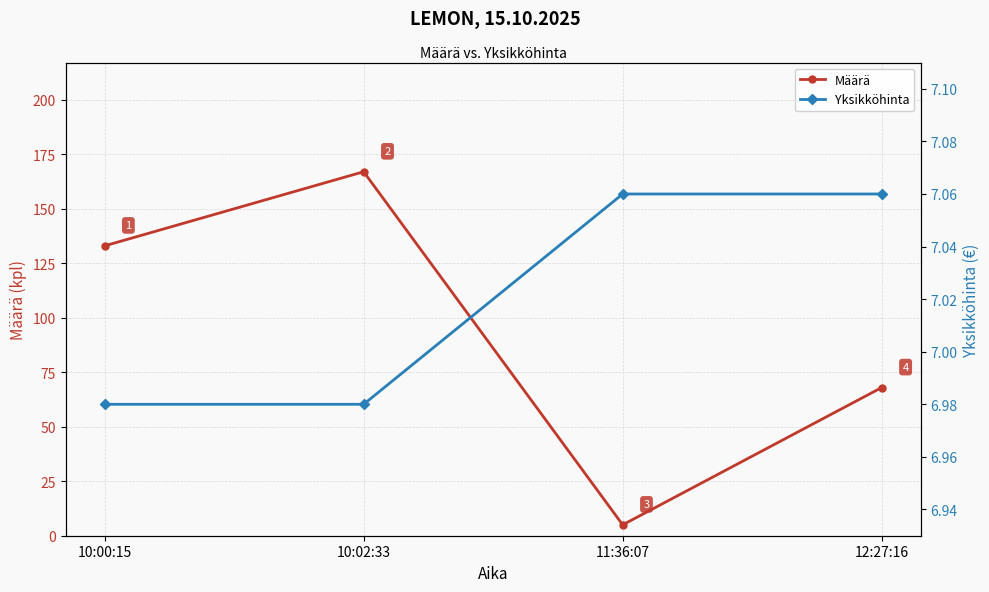

What is the smallest value displayed?

5.0